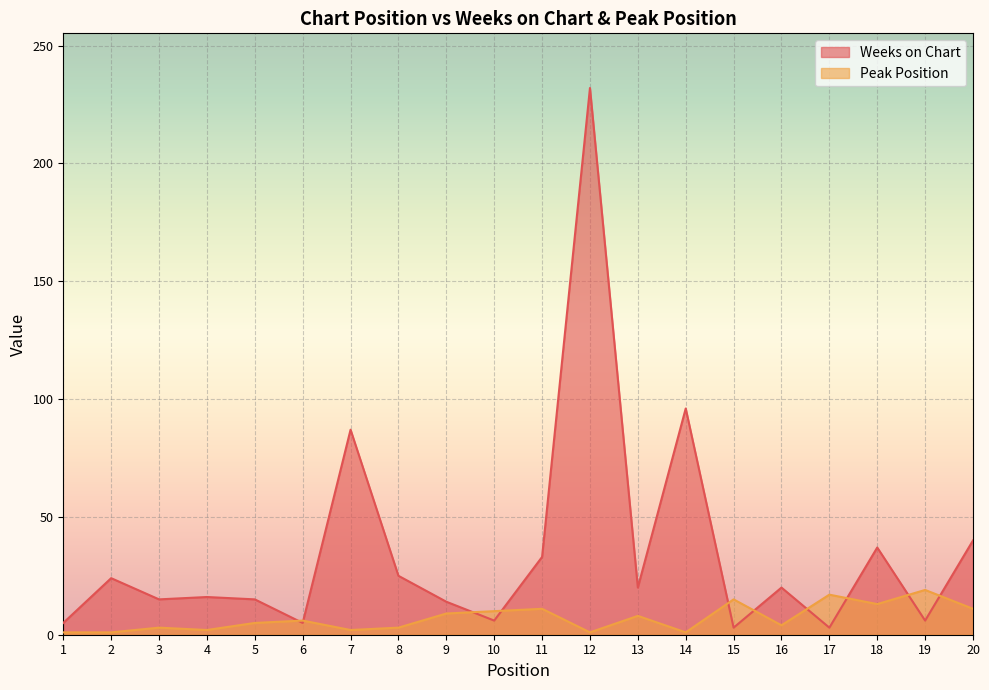

The Peak Position series shows 3 at 3. True or false?

True